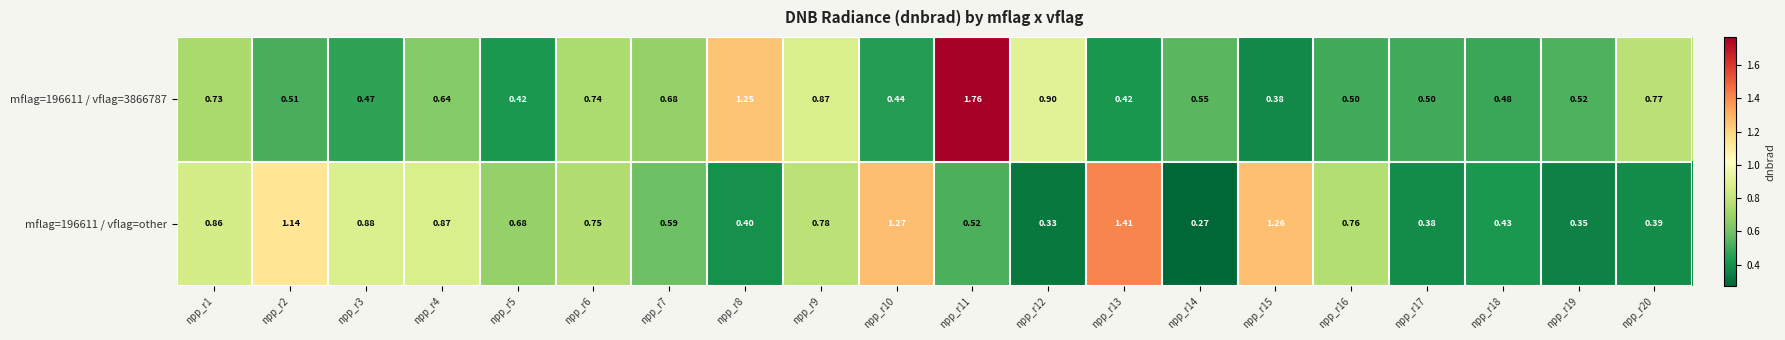

Count the number of data series in this chart.

2